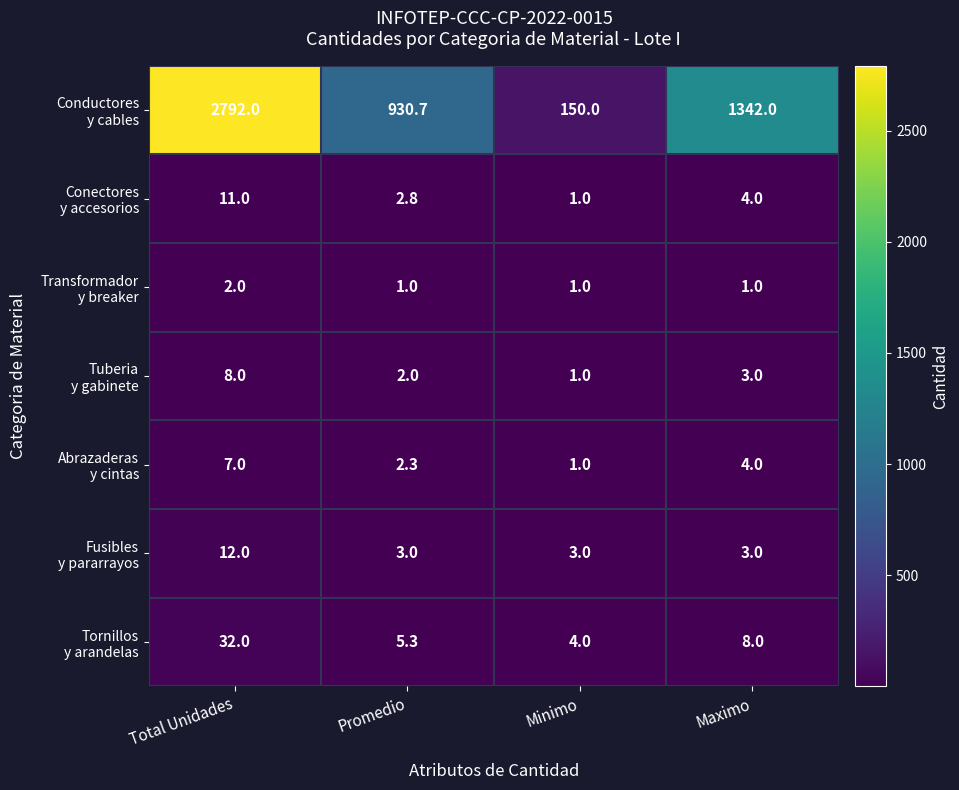

At which category does the chart reach its peak across all series?

Total Unidades